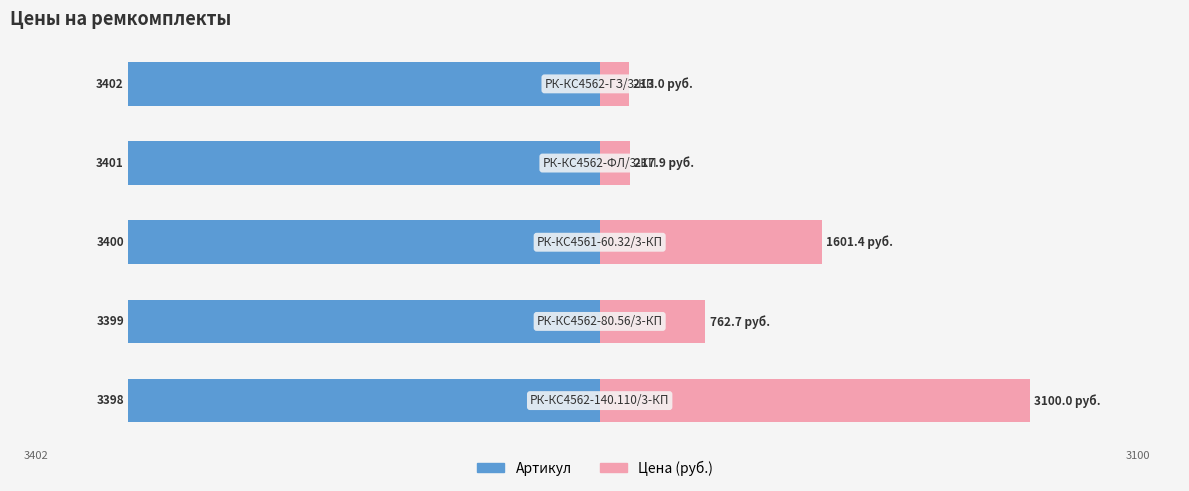

At how many categories does at least one series exceed -1921?

5